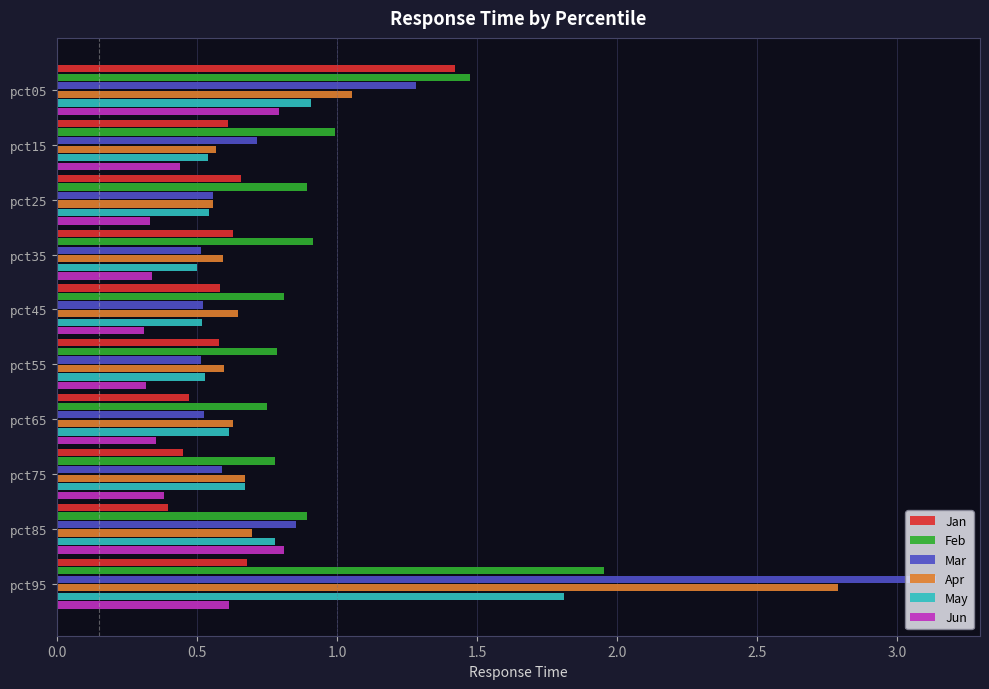

At which label is Mar closest to 1?

pct85